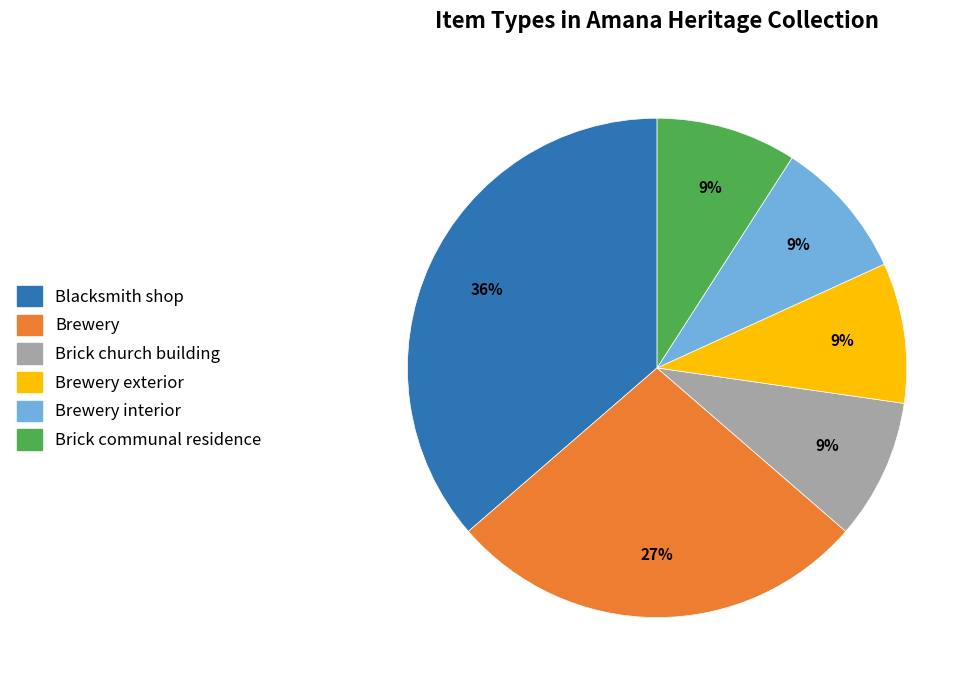

Is it true that Brick church building is 9% of the pie?

True